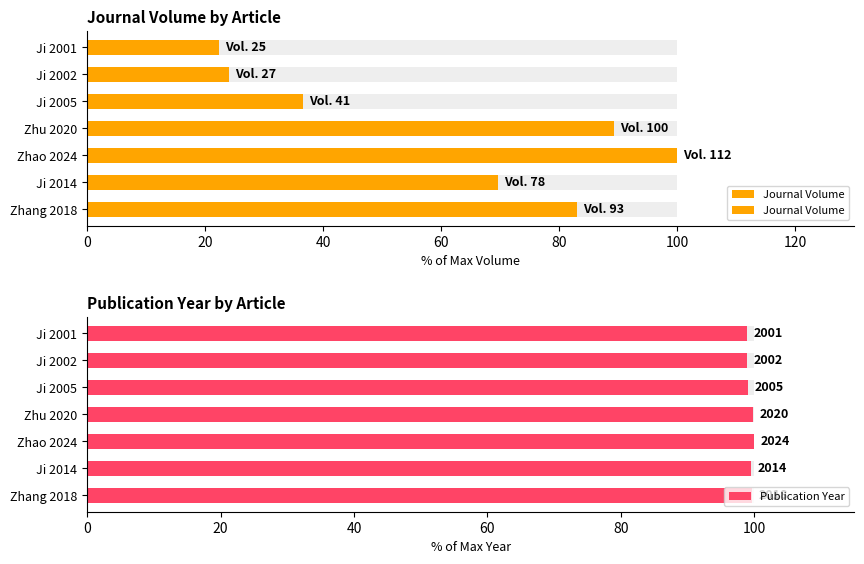

Is it true that Journal Volume equals 89.3 at Zhu 2020?

True